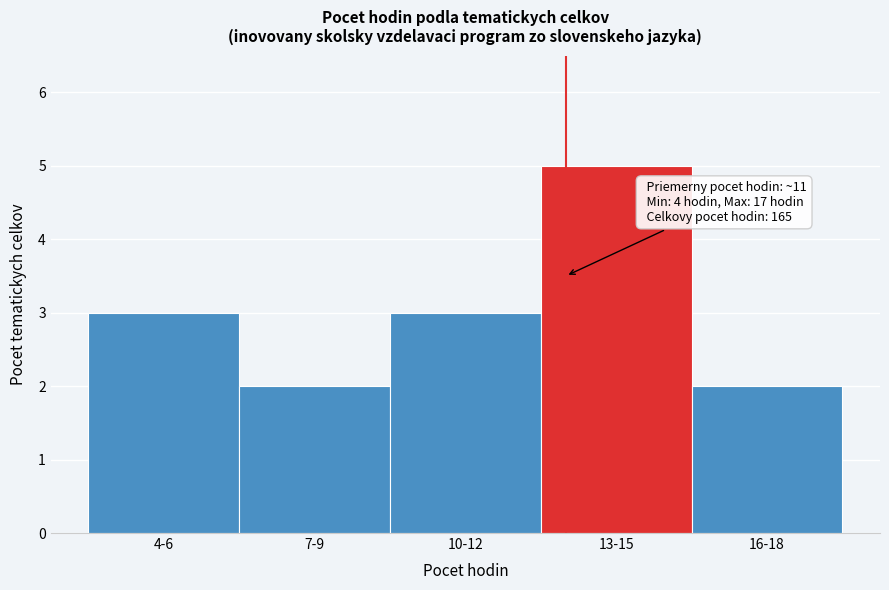

Reading left to right, transcribe all the data shown in this chart.

4-6=3	7-9=2	10-12=3	13-15=5	16-18=2